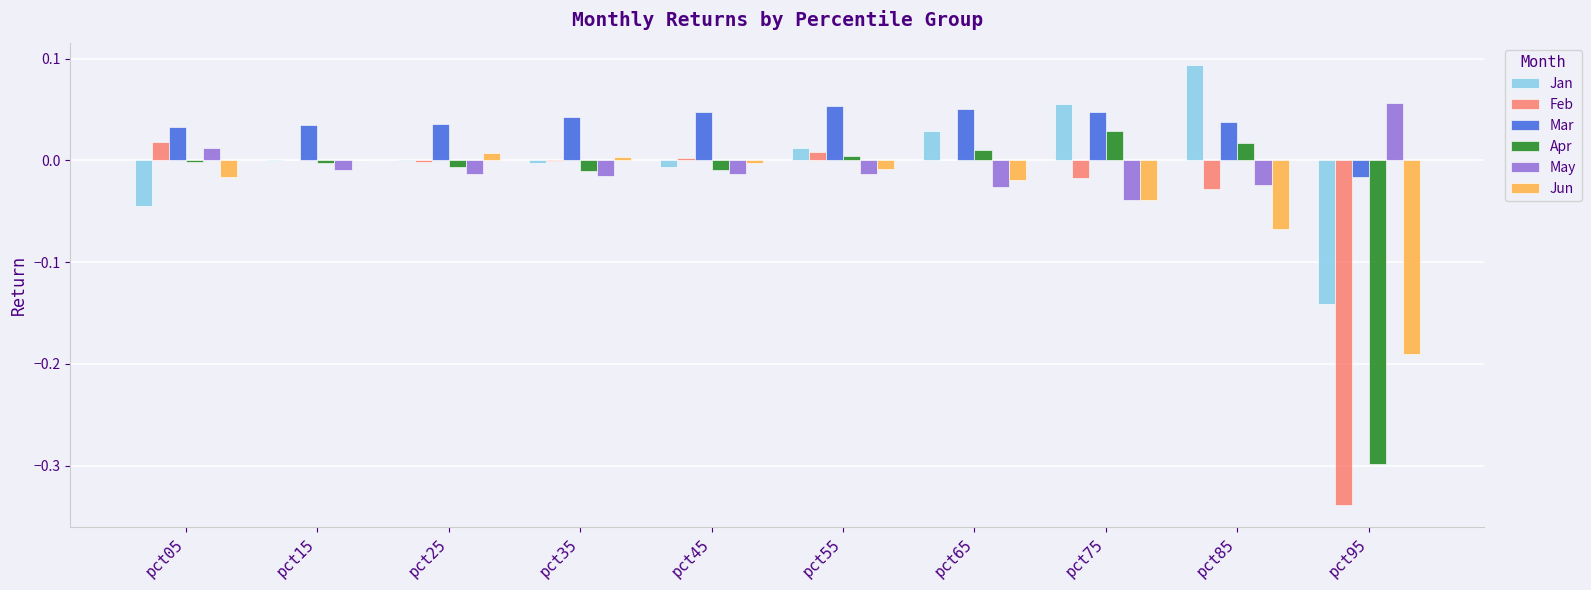

Which label corresponds to the largest value in the chart?

pct85